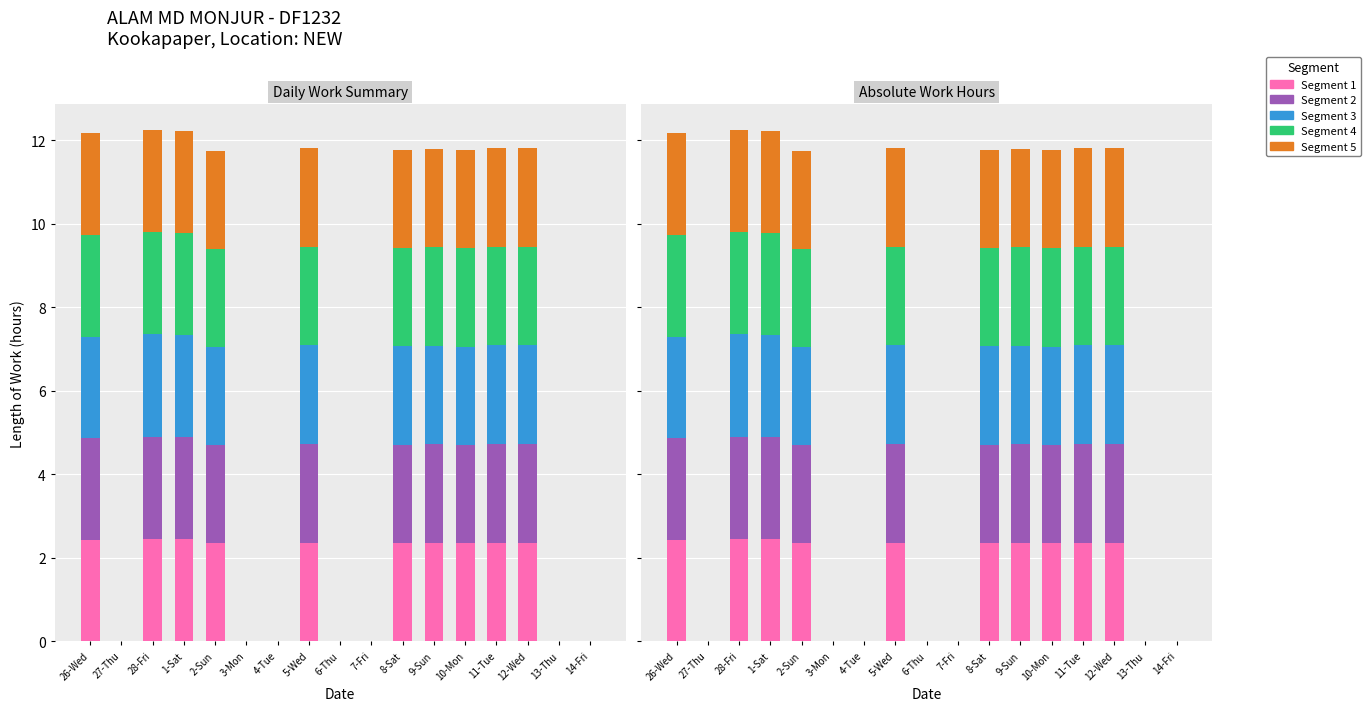

Reading left to right, list all the values displayed in this chart.

Segment 1: 26-Wed=2.4	27-Thu=0.0	28-Fri=2.5	1-Sat=2.4	2-Sun=2.3	3-Mon=0.0	4-Tue=0.0	5-Wed=2.4	6-Thu=0.0	7-Fri=0.0	8-Sat=2.4	9-Sun=2.4	10-Mon=2.4	11-Tue=2.4	12-Wed=2.4	13-Thu=0.0	14-Fri=0.0
Segment 2: 26-Wed=2.4	27-Thu=0.0	28-Fri=2.4	1-Sat=2.4	2-Sun=2.3	3-Mon=0.0	4-Tue=0.0	5-Wed=2.4	6-Thu=0.0	7-Fri=0.0	8-Sat=2.4	9-Sun=2.4	10-Mon=2.4	11-Tue=2.4	12-Wed=2.4	13-Thu=0.0	14-Fri=0.0
Segment 3: 26-Wed=2.4	27-Thu=0.0	28-Fri=2.5	1-Sat=2.4	2-Sun=2.3	3-Mon=0.0	4-Tue=0.0	5-Wed=2.4	6-Thu=0.0	7-Fri=0.0	8-Sat=2.4	9-Sun=2.4	10-Mon=2.4	11-Tue=2.4	12-Wed=2.4	13-Thu=0.0	14-Fri=0.0
Segment 4: 26-Wed=2.4	27-Thu=0.0	28-Fri=2.4	1-Sat=2.4	2-Sun=2.3	3-Mon=0.0	4-Tue=0.0	5-Wed=2.4	6-Thu=0.0	7-Fri=0.0	8-Sat=2.4	9-Sun=2.4	10-Mon=2.4	11-Tue=2.4	12-Wed=2.4	13-Thu=0.0	14-Fri=0.0
Segment 5: 26-Wed=2.4	27-Thu=0.0	28-Fri=2.5	1-Sat=2.4	2-Sun=2.3	3-Mon=0.0	4-Tue=0.0	5-Wed=2.4	6-Thu=0.0	7-Fri=0.0	8-Sat=2.4	9-Sun=2.4	10-Mon=2.4	11-Tue=2.4	12-Wed=2.4	13-Thu=0.0	14-Fri=0.0